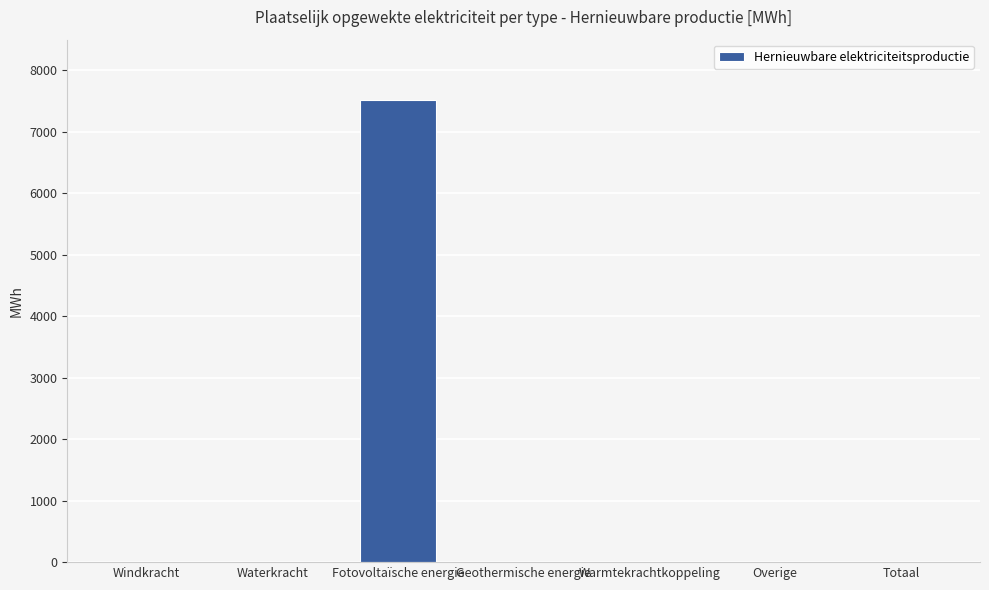

What is the sum of all values?

7516.9